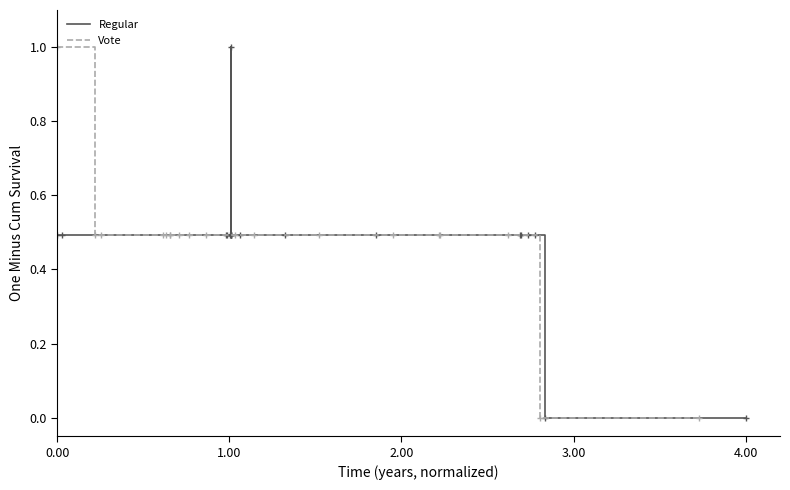

How many distinct data groups are displayed?

2